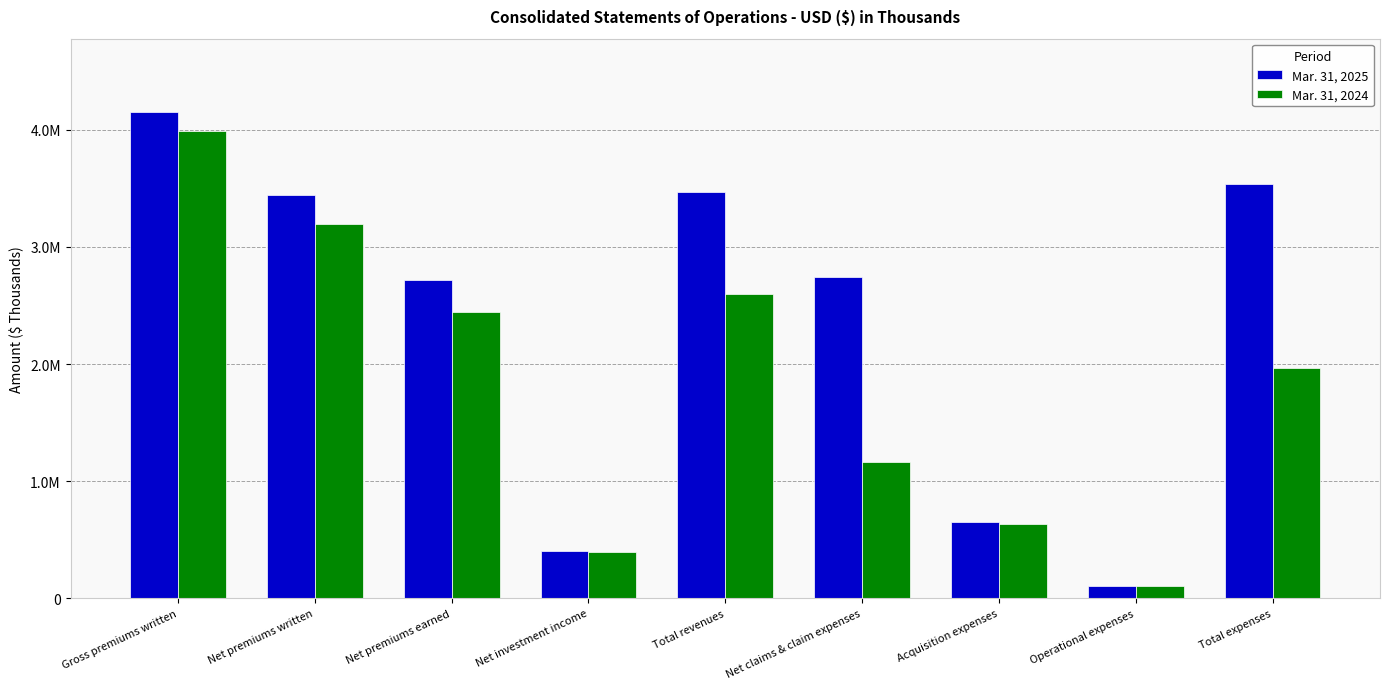

Does the chart contain stacked bars?

No